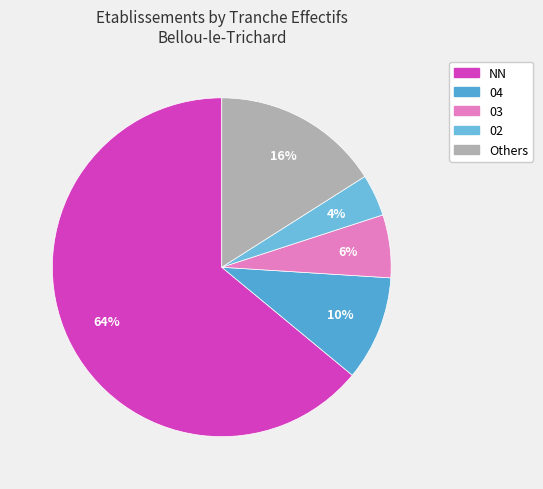

Rank the categories by value from lowest to highest.

02, 03, 04, Others, NN